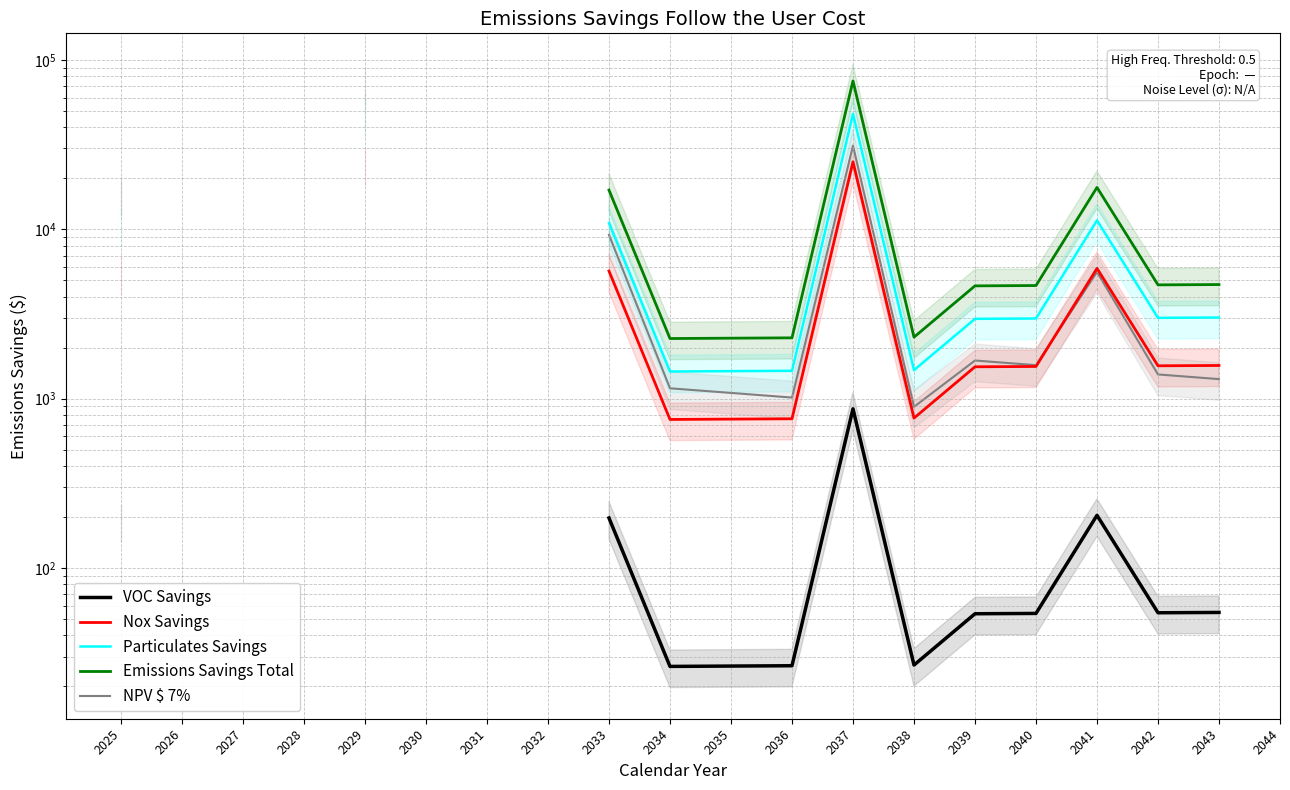

How many interior local peaks does the NPV $ 7% series have?

3